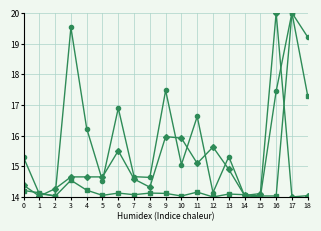

At which category is the sum across all series the highest?

17